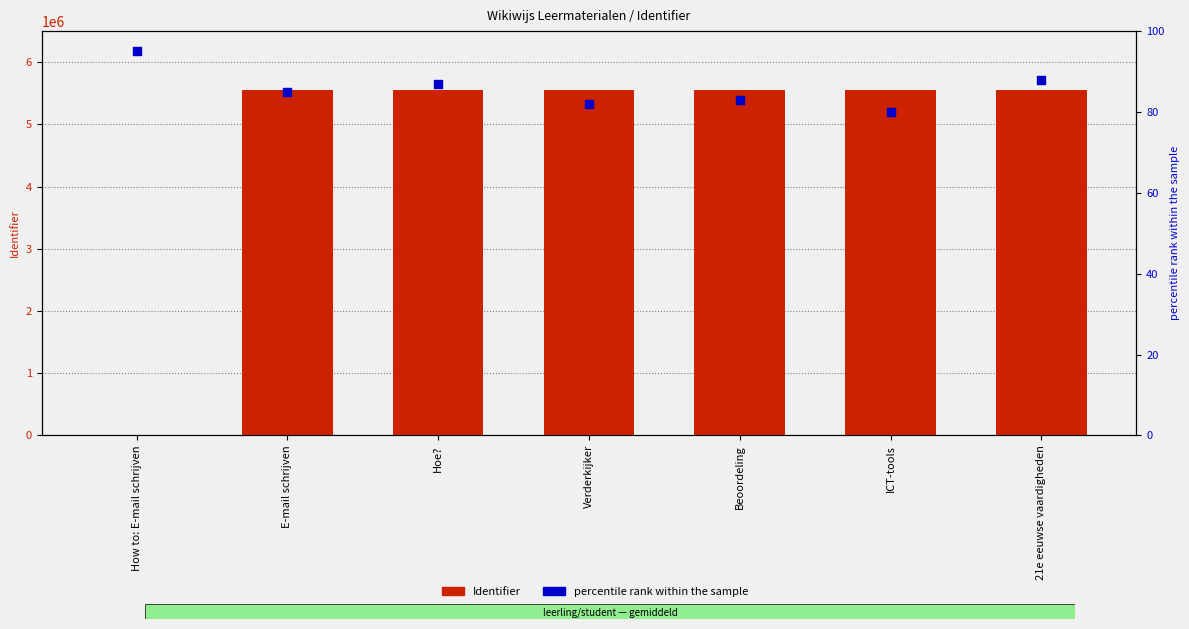

Which series contains the highest Y value?

Identifier